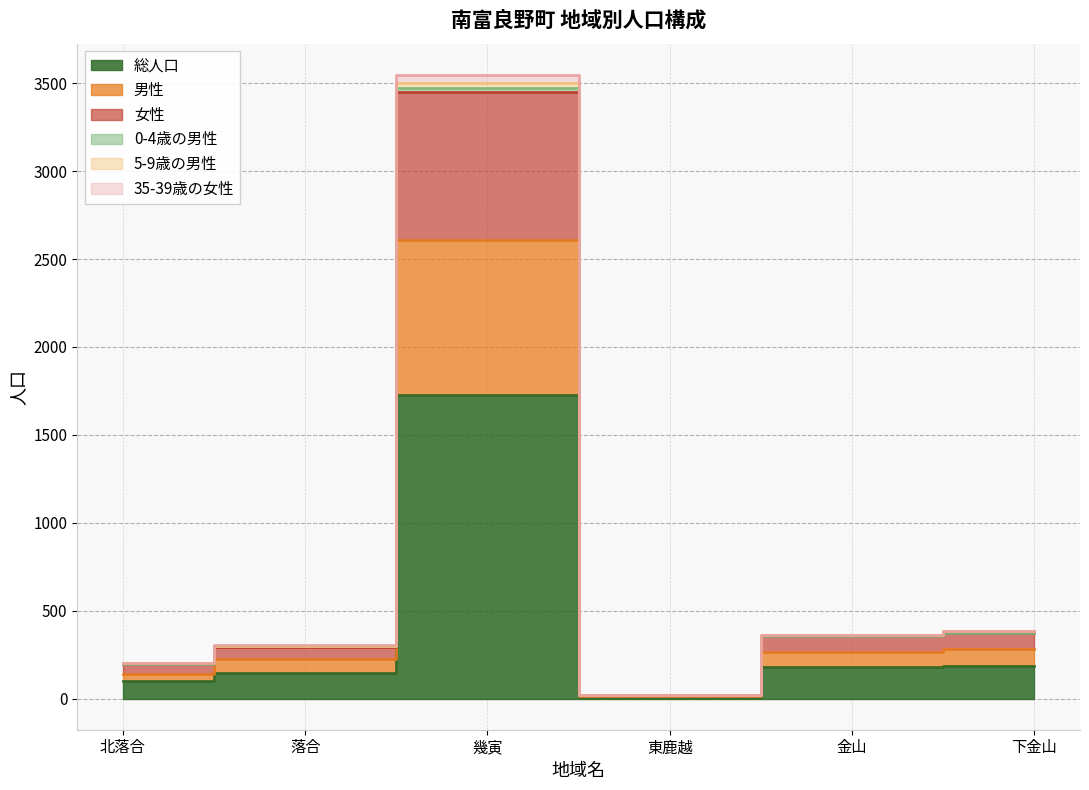

What is the label of the 4th point from the left?

東鹿越